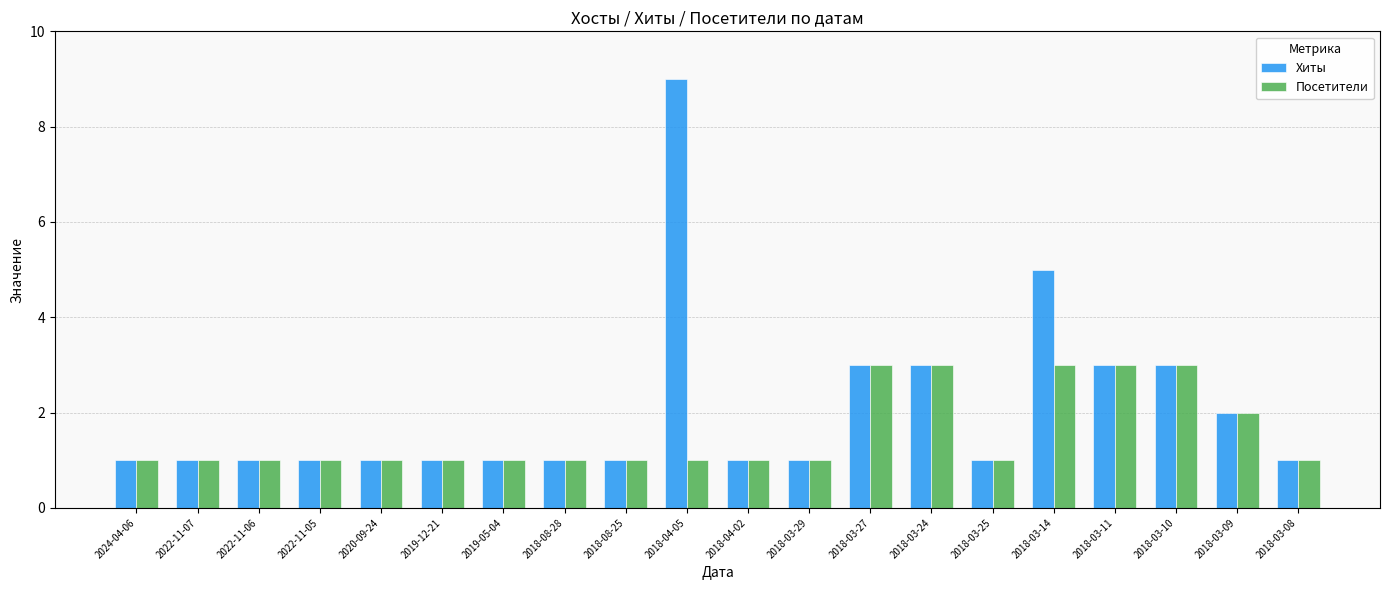

At which category is the sum across all series the highest?

2018-04-05